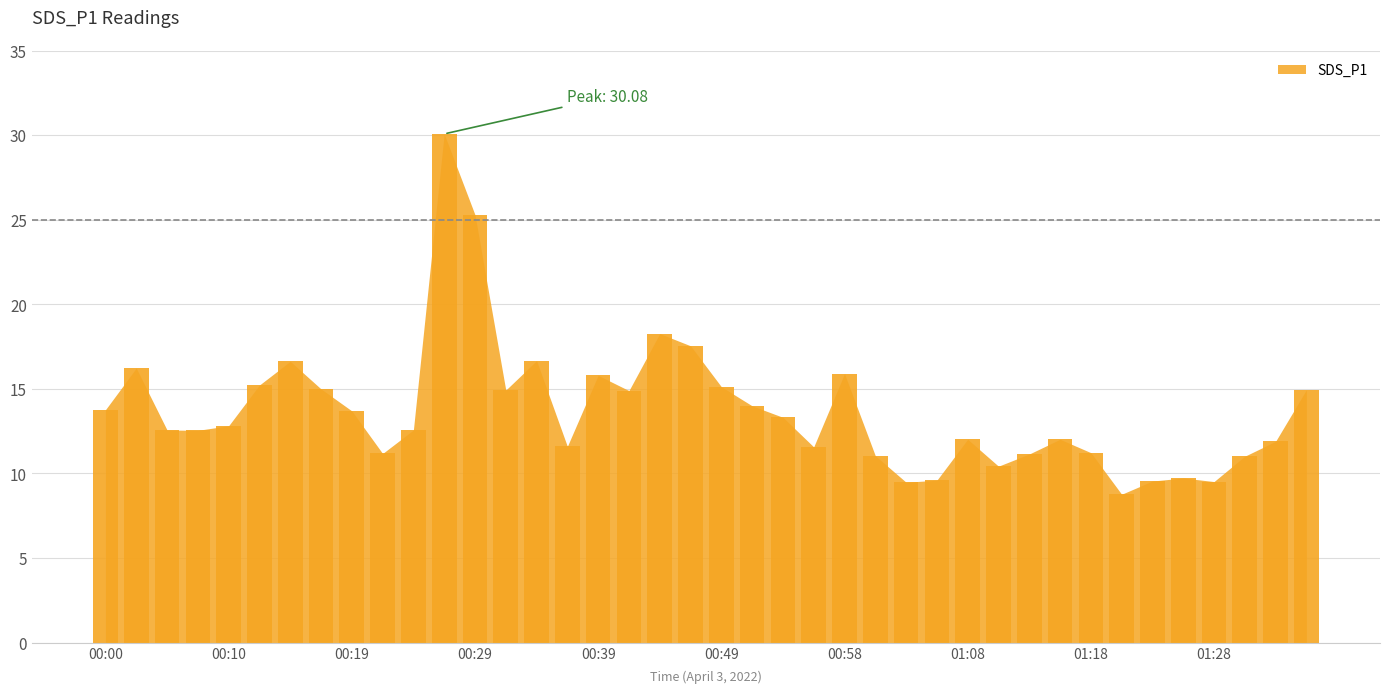

How many categories are shown in the chart?

40